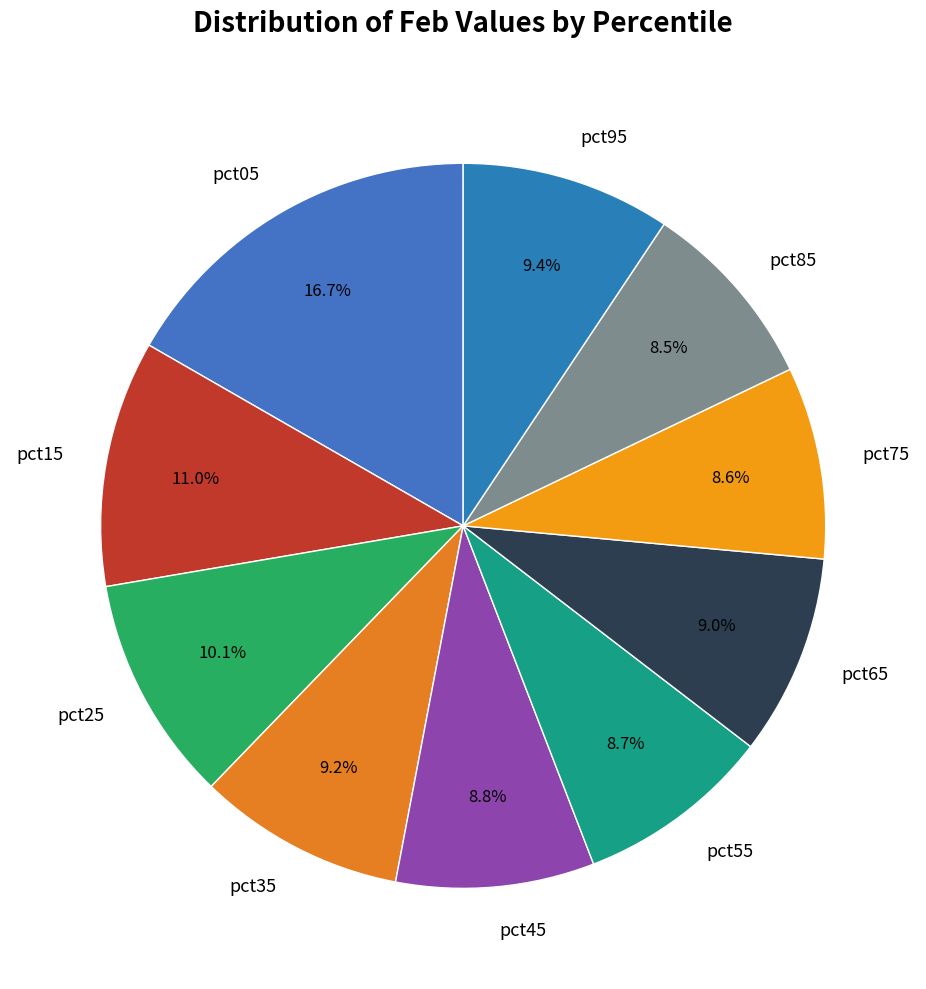

Is it true that pct05 is 17% of the pie?

True